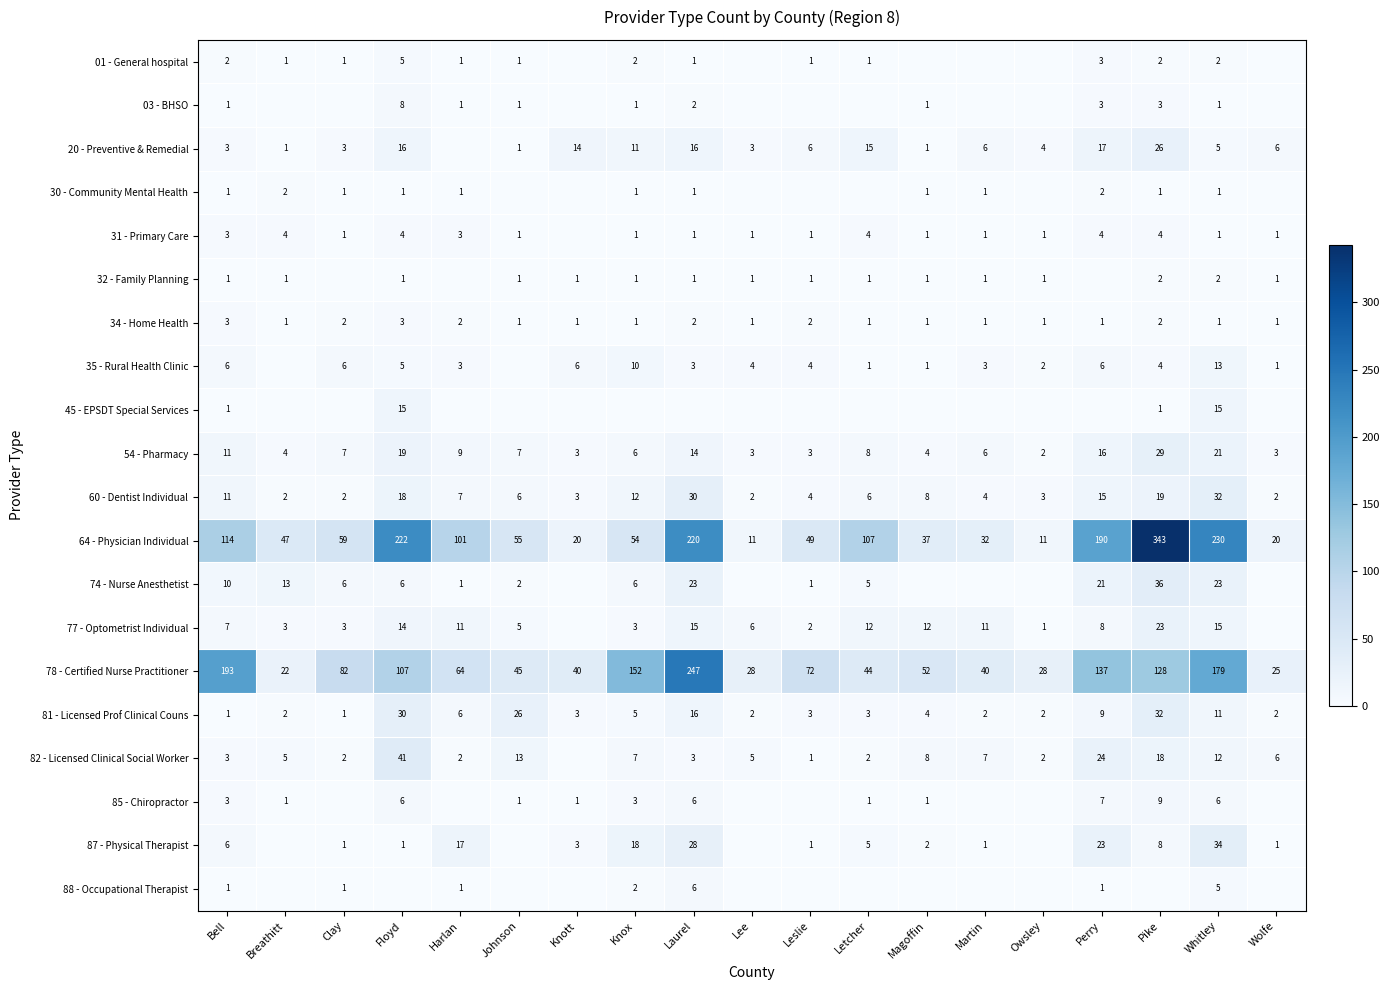

How many series are shown in this chart?

20